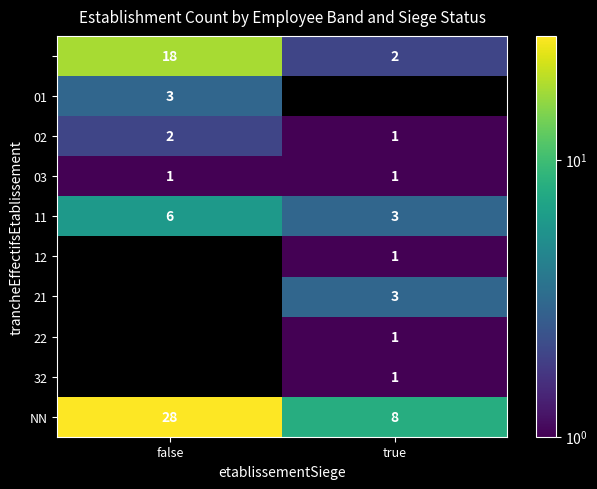

What is the approximate value of 03 at true?

1